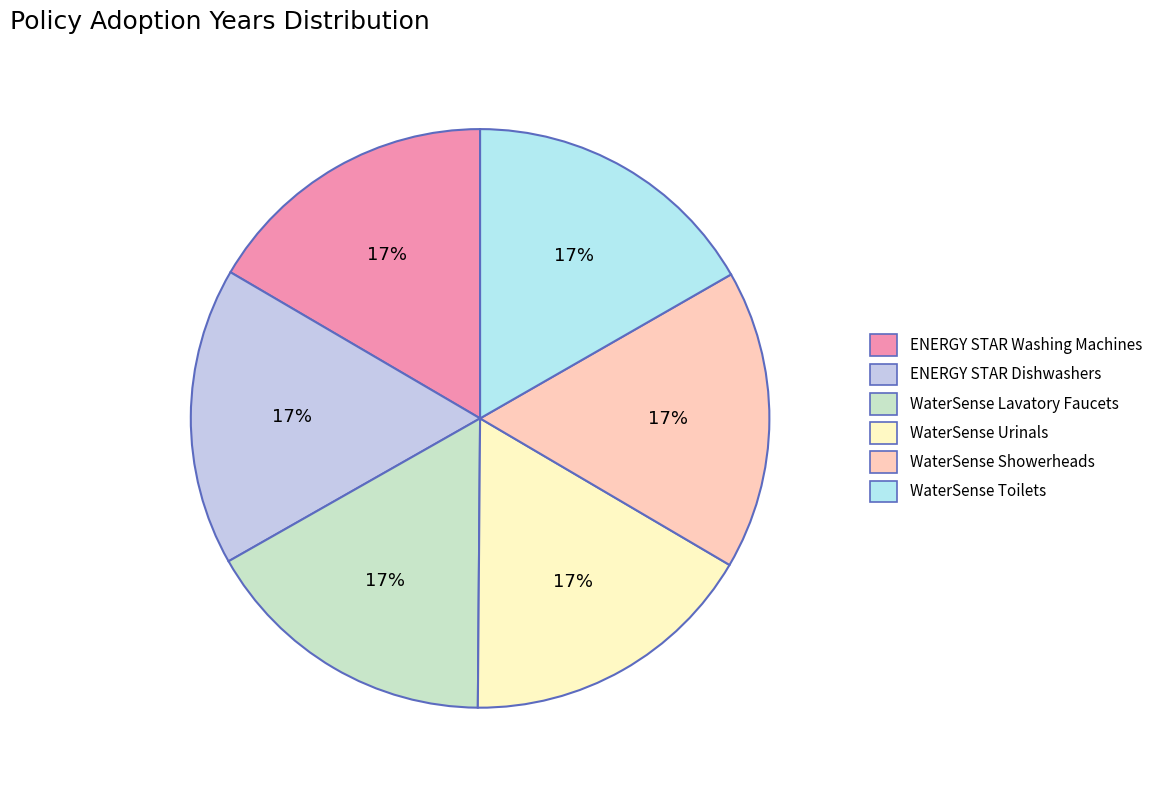

Which category has the biggest portion of the pie?

WaterSense Showerheads